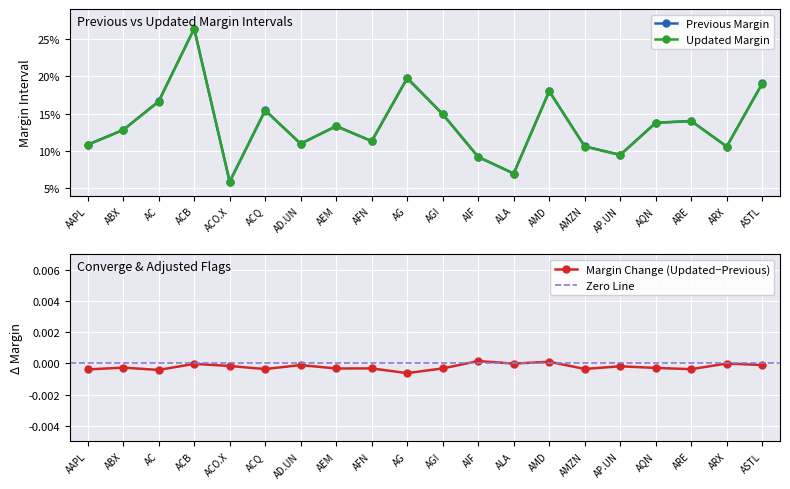

Reading left to right, extract all data points from this chart.

Previous Margin: AAPL=0.1	ABX=0.1	AC=0.2	ACB=0.3	ACO.X=0.1	ACQ=0.2	AD.UN=0.1	AEM=0.1	AFN=0.1	AG=0.2	AGI=0.1	AIF=0.1	ALA=0.1	AMD=0.2	AMZN=0.1	AP.UN=0.1	AQN=0.1	ARE=0.1	ARX=0.1	ASTL=0.2
Updated Margin: AAPL=0.1	ABX=0.1	AC=0.2	ACB=0.3	ACO.X=0.1	ACQ=0.2	AD.UN=0.1	AEM=0.1	AFN=0.1	AG=0.2	AGI=0.1	AIF=0.1	ALA=0.1	AMD=0.2	AMZN=0.1	AP.UN=0.1	AQN=0.1	ARE=0.1	ARX=0.1	ASTL=0.2